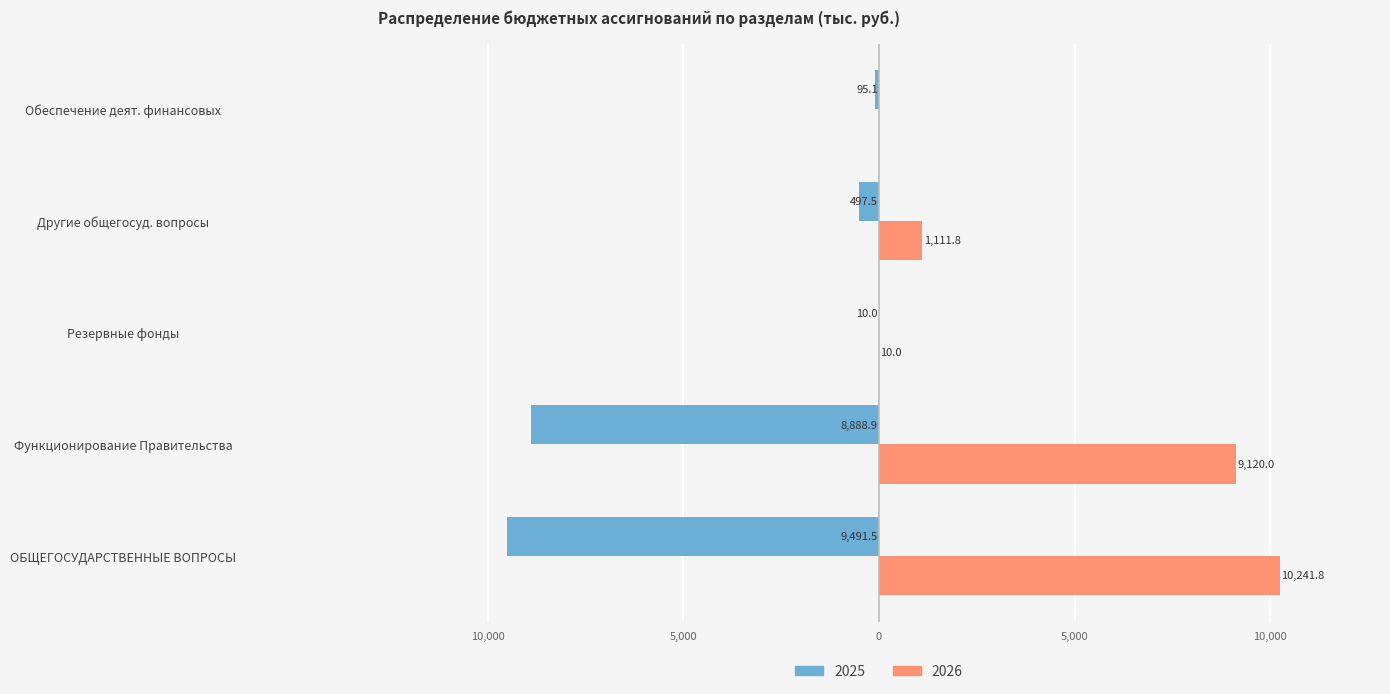

What are all the series names shown in the legend?

2025, 2026